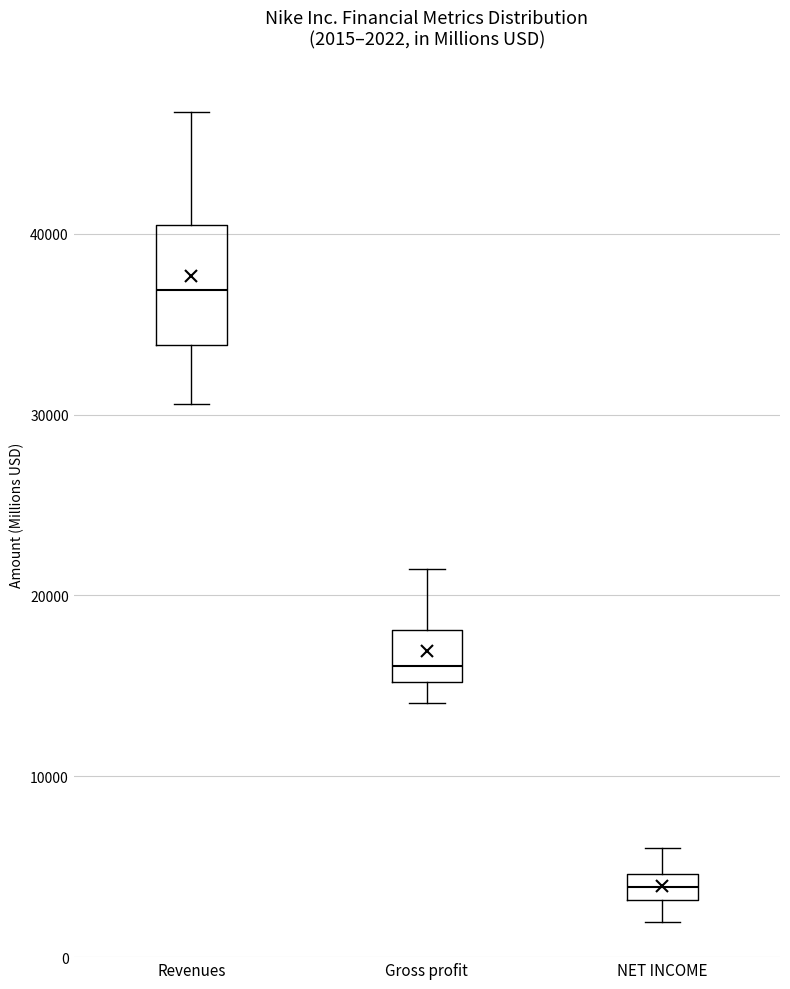

Which box's median line is the highest?

Revenues